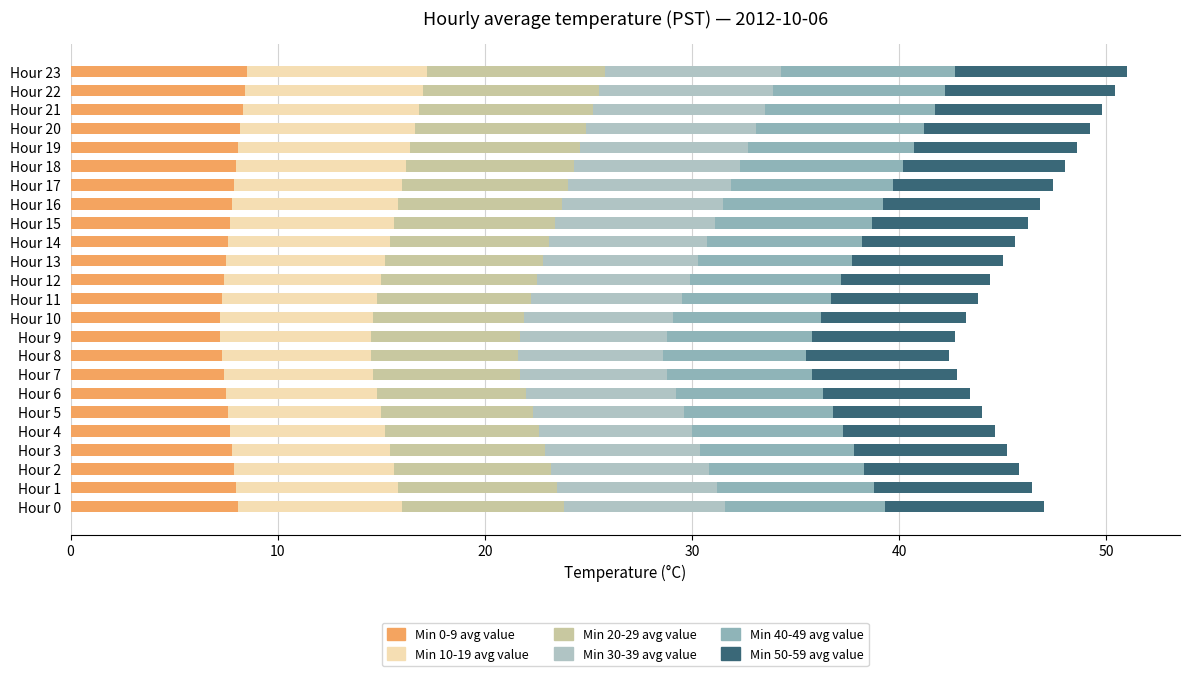

How many data points does each series have?

24